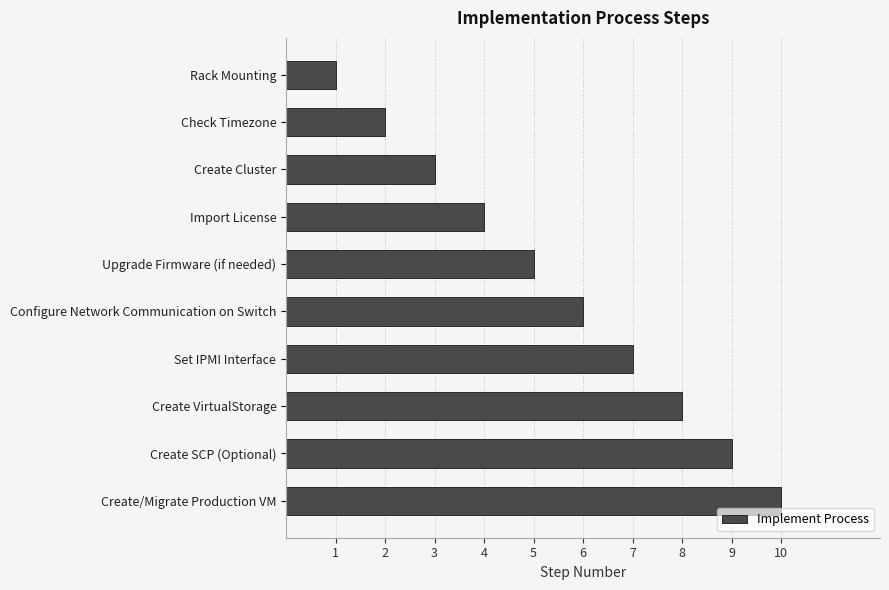

Count the number of categories in the chart.

10